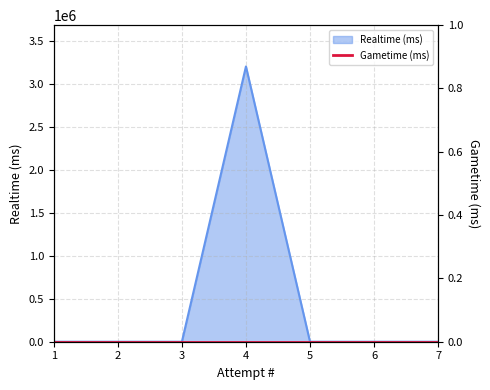

Rank the categories by value from highest to lowest.

4, 1, 2, 3, 5, 6, 7